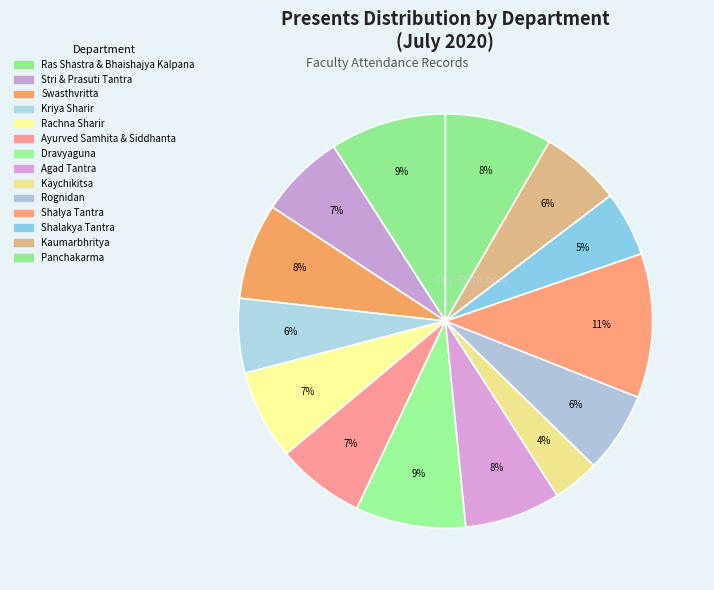

To the nearest percent, what percentage of the pie is Shalya Tantra?

11%